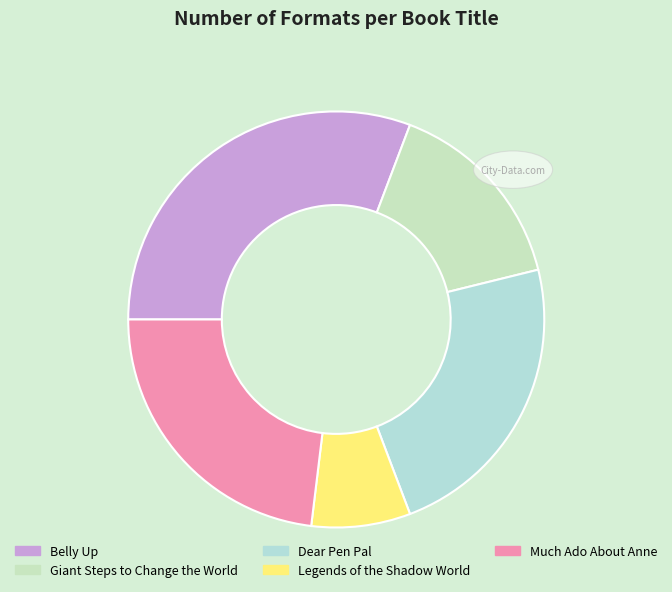

Is Dear Pen Pal the majority of the pie?

No